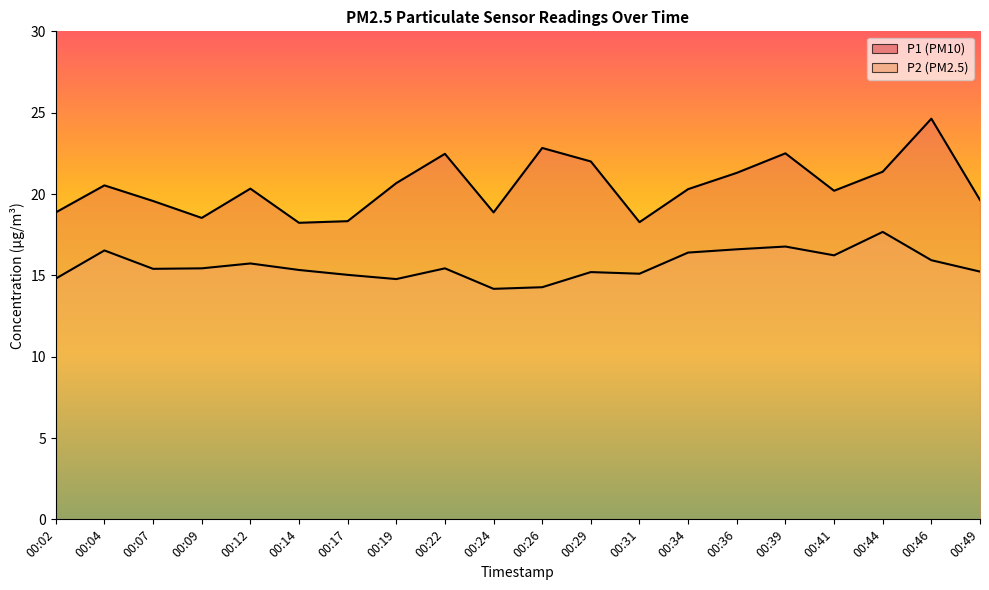

Is the value of P1 at 00:14 greater than the value of P2 at 00:26?

Yes